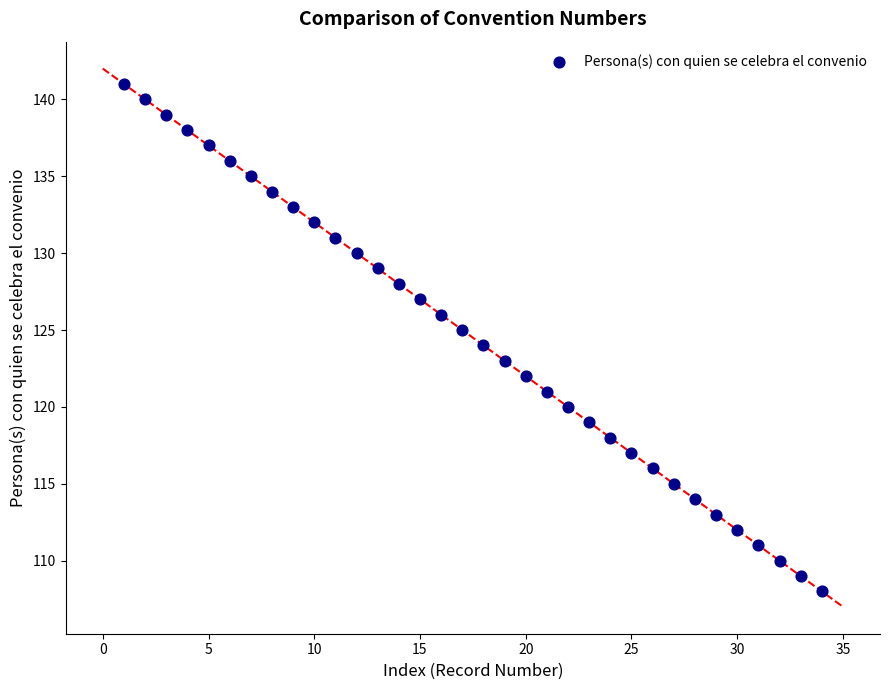

What is the range of Y values (max minus min)?

33